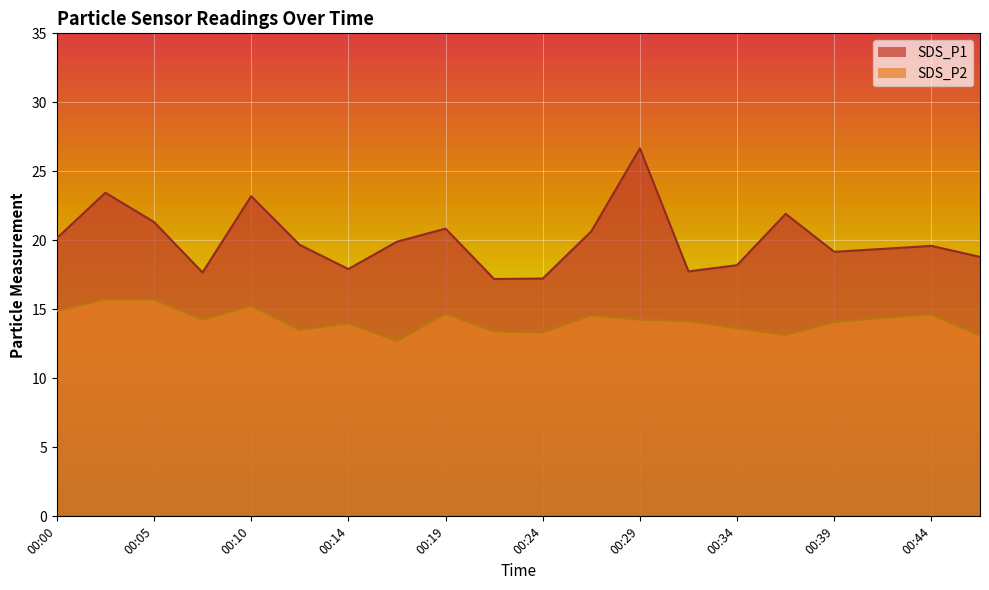

At which label does SDS_P2 first exceed 14?

00:00